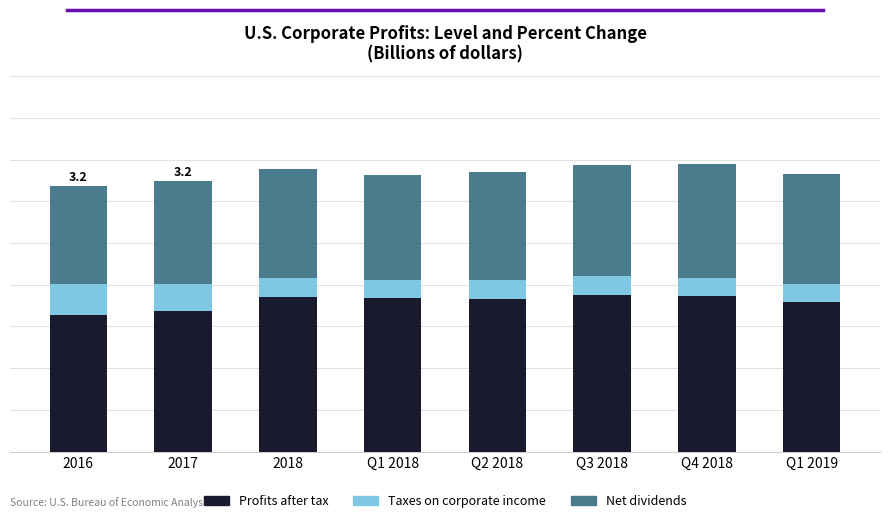

Between 2018 and Q1 2018, which series saw the biggest shift?

Net dividends